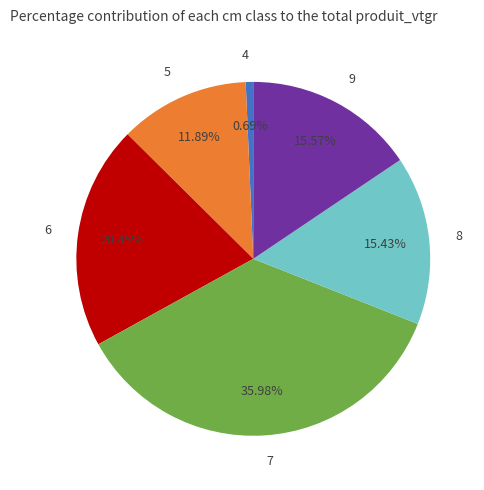

Is there any slice that represents more than half of the pie?

No